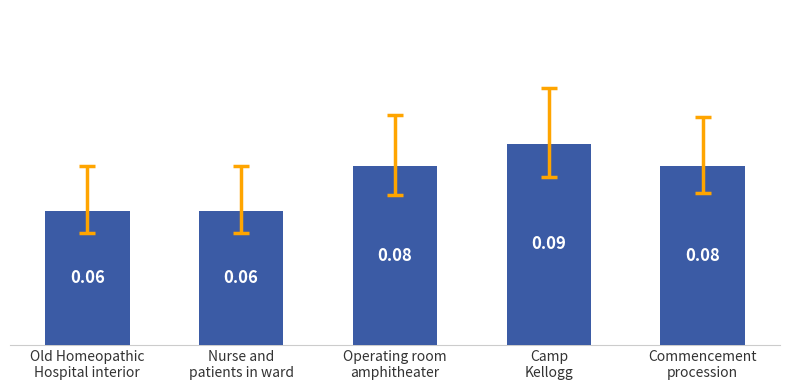

What is the sum of all values?

0.4